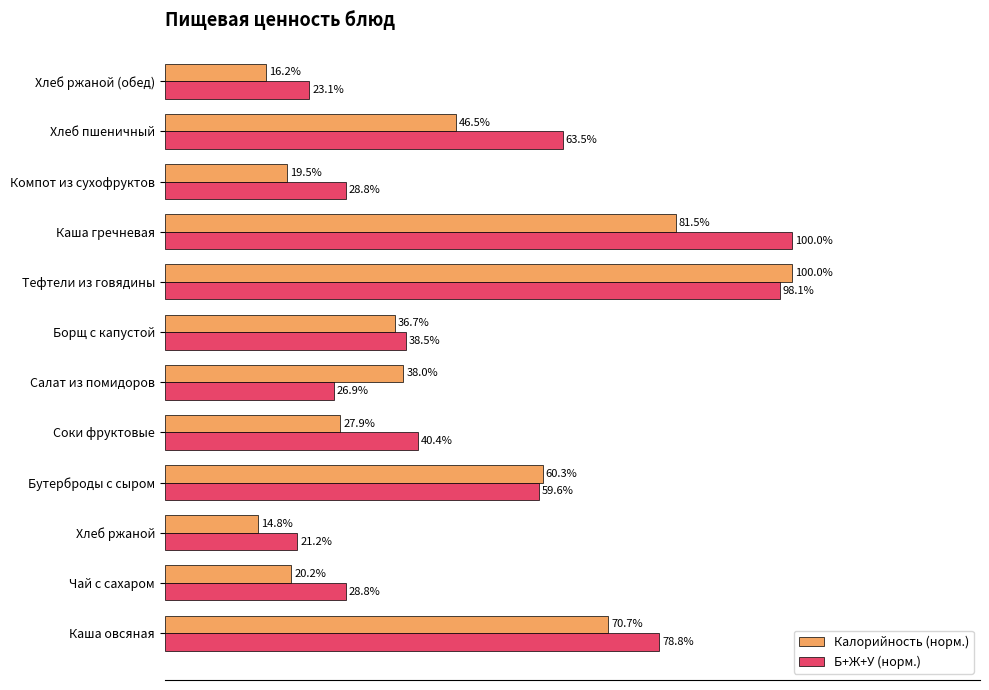

At which category does the chart reach its minimum across all series?

Хлеб ржаной